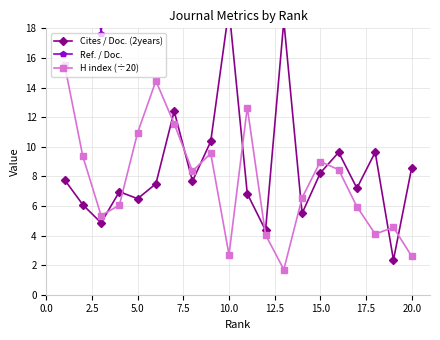

True or false: H index (÷20) has more than 2 points higher than both neighbors.

True